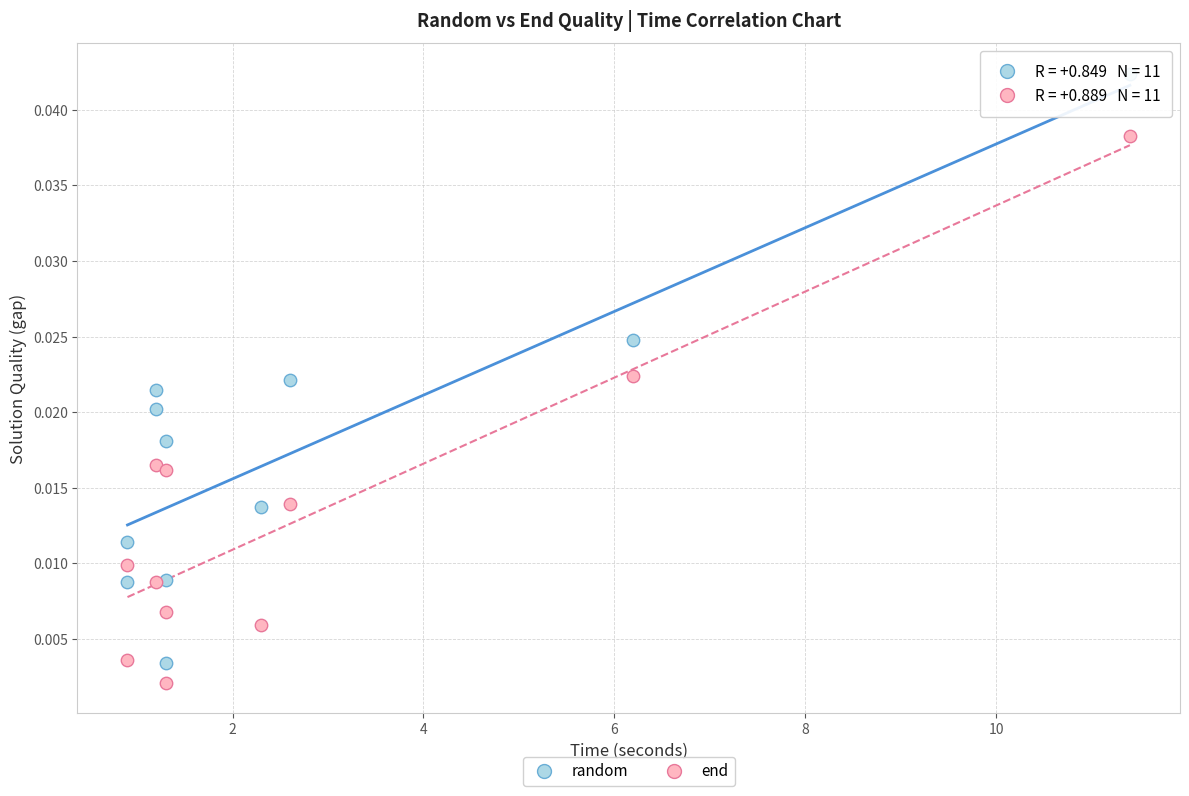

Which series has the largest Y range (max minus min)?

random